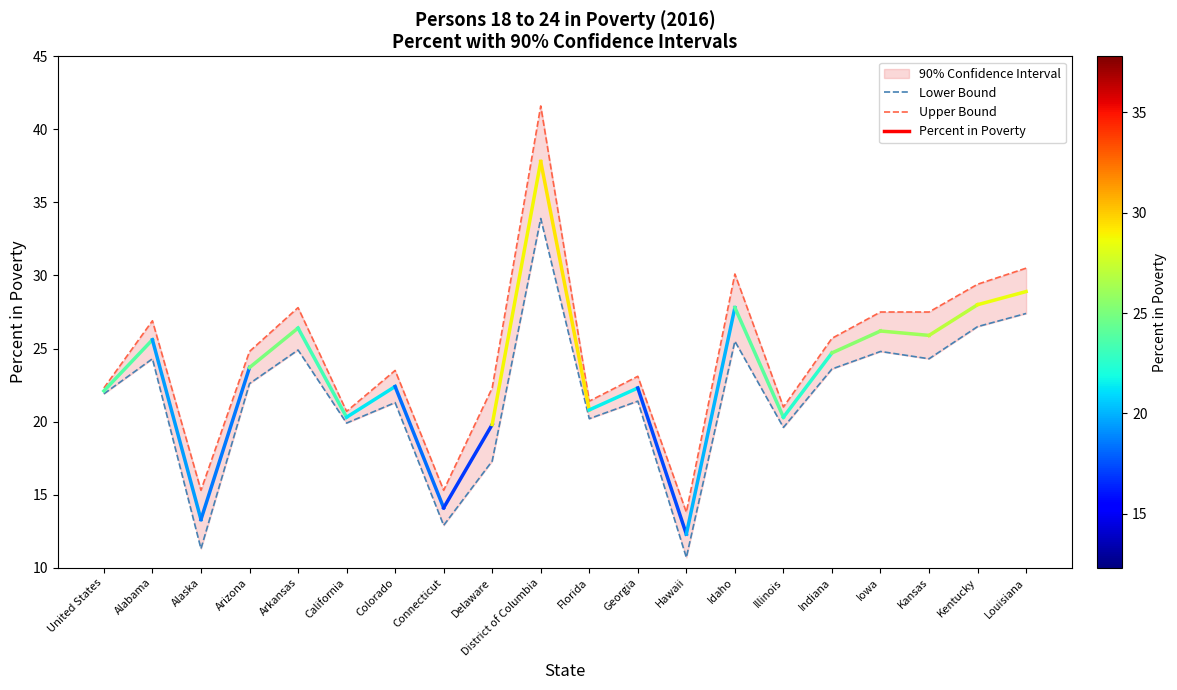

Which label corresponds to the largest value in the chart?

District of Columbia